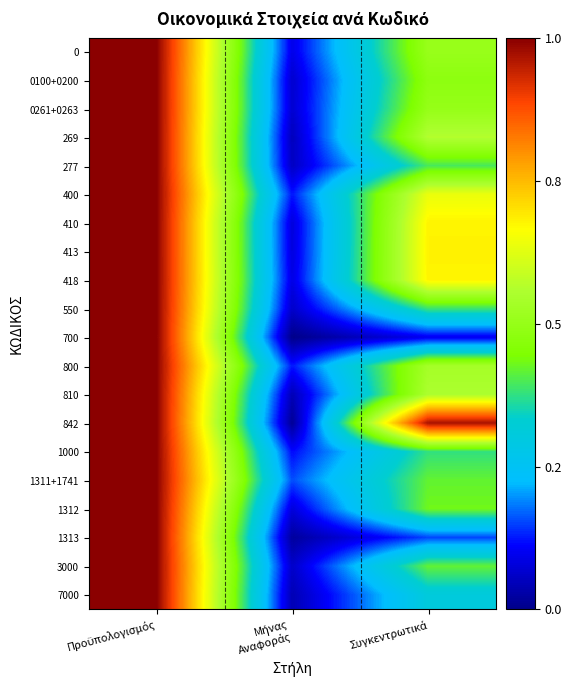

Which label corresponds to the largest value in the chart?

Προϋπολογισμός